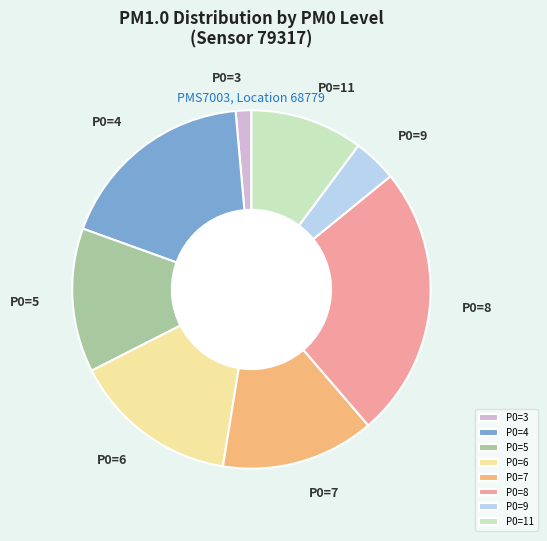

Which category has the smallest portion of the pie?

P0=3